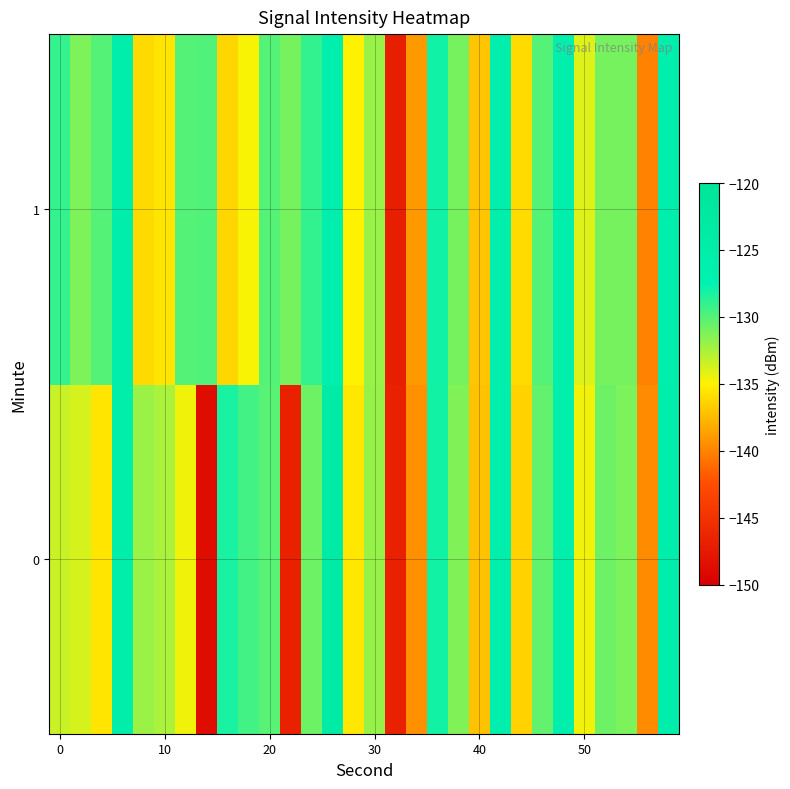

At how many categories does at least one series exceed -133?

23